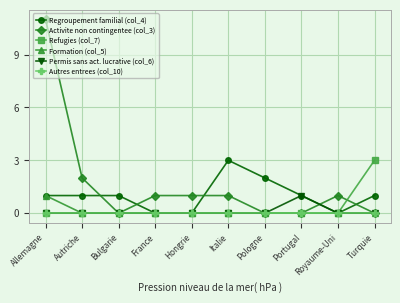

What are all the series names shown in the legend?

Regroupement familial (col_4), Activite non contingentee (col_3), Refugies (col_7), Formation (col_5), Permis sans act. lucrative (col_6), Autres entrees (col_10)